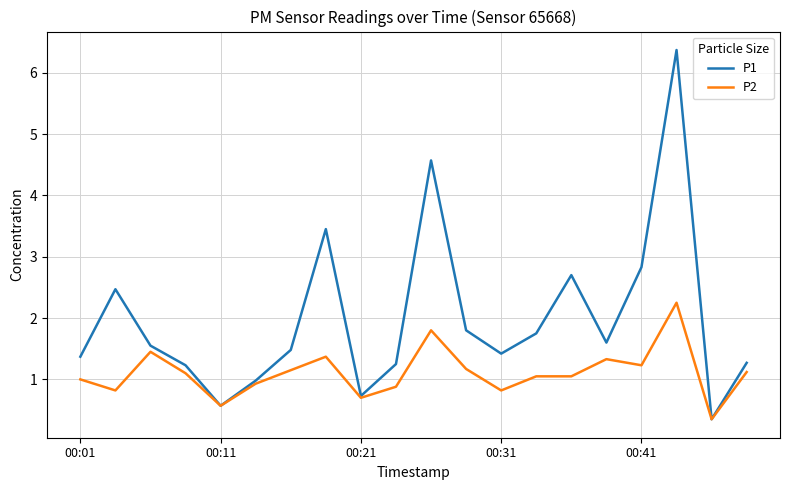

Which series has the widest spread of values?

P1